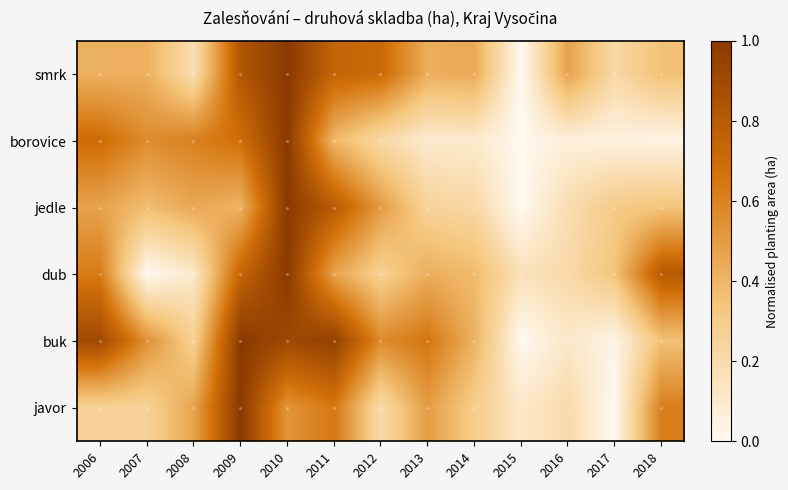

Count the number of data series in this chart.

6